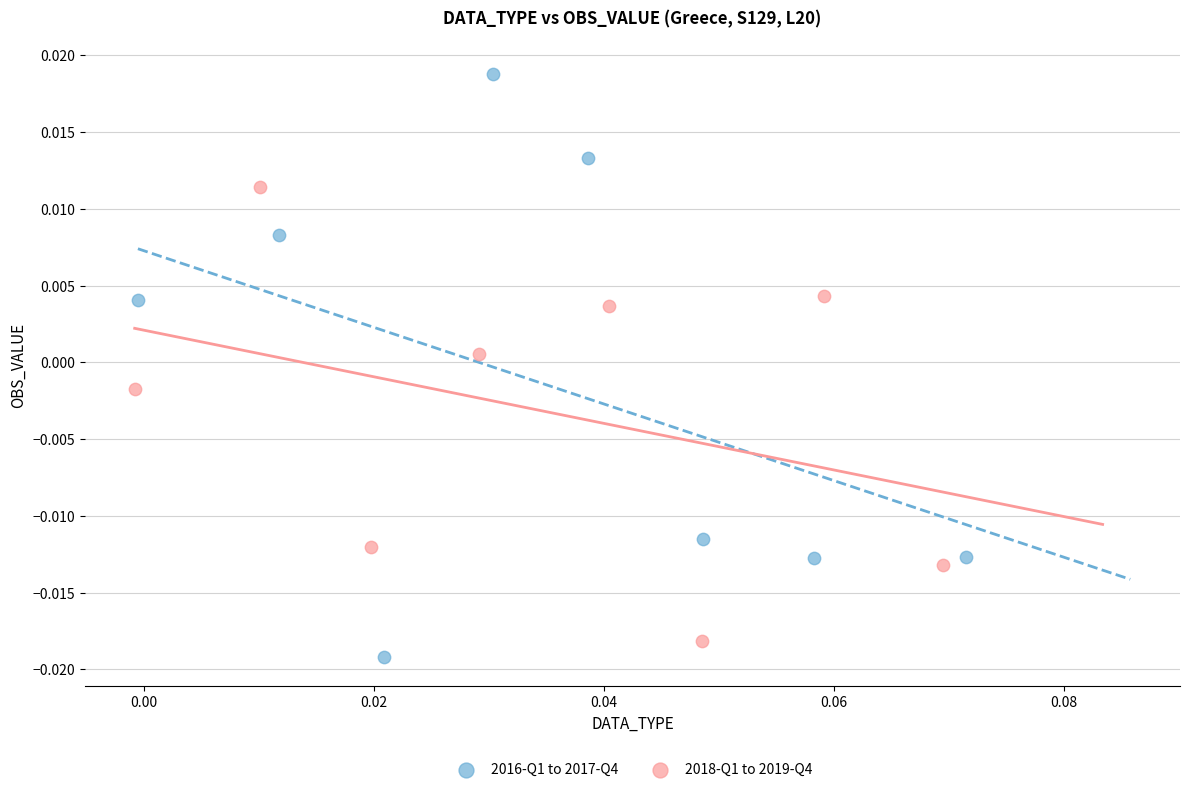

Which series reaches the maximum Y coordinate?

2016-Q1 to 2017-Q4